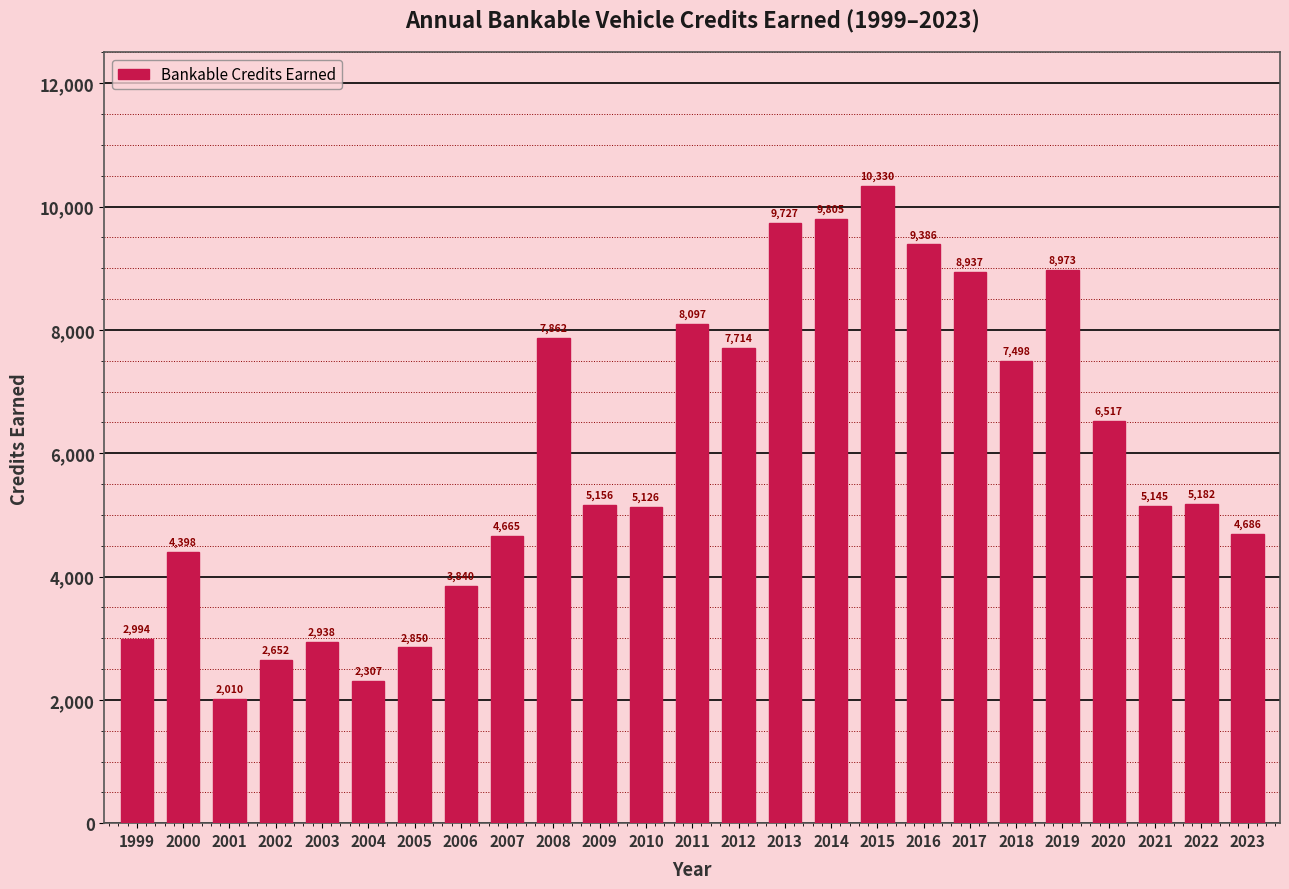

Reading left to right, extract all data points from this chart.

2994	4398	2010	2652	2938	2307	2850	3840	4665	7862	5156	5126	8097	7714	9727	9805	10330	9386	8937	7498	8973	6517	5145	5182	4686